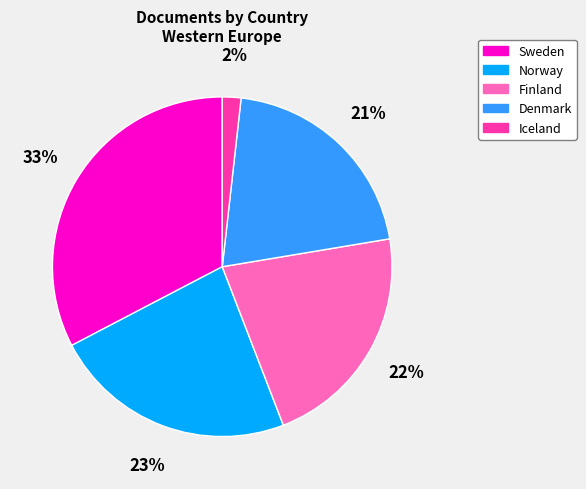

What is the largest slice in the pie chart?

Sweden